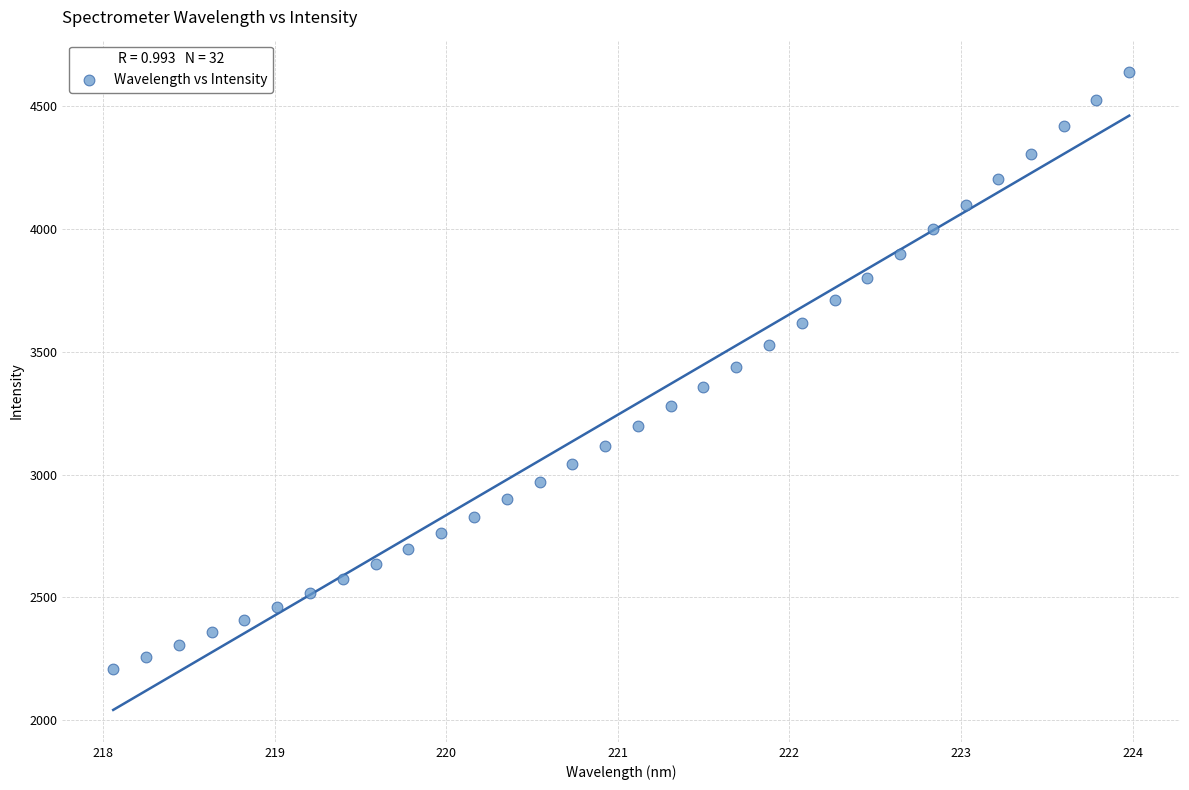

What is the range of Y values (max minus min)?

2433.2